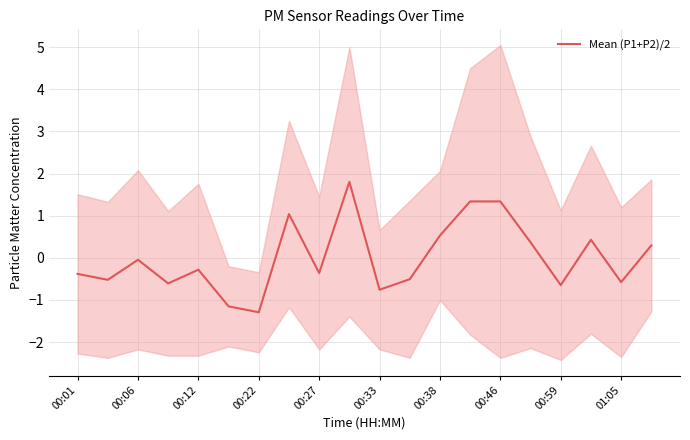

Reading left to right, transcribe all the data shown in this chart.

-0.4	-0.5	-0.0	-0.6	-0.3	-1.2	-1.3	1.0	-0.4	1.8	-0.8	-0.5	0.5	1.3	1.3	0.4	-0.6	0.4	-0.6	0.3